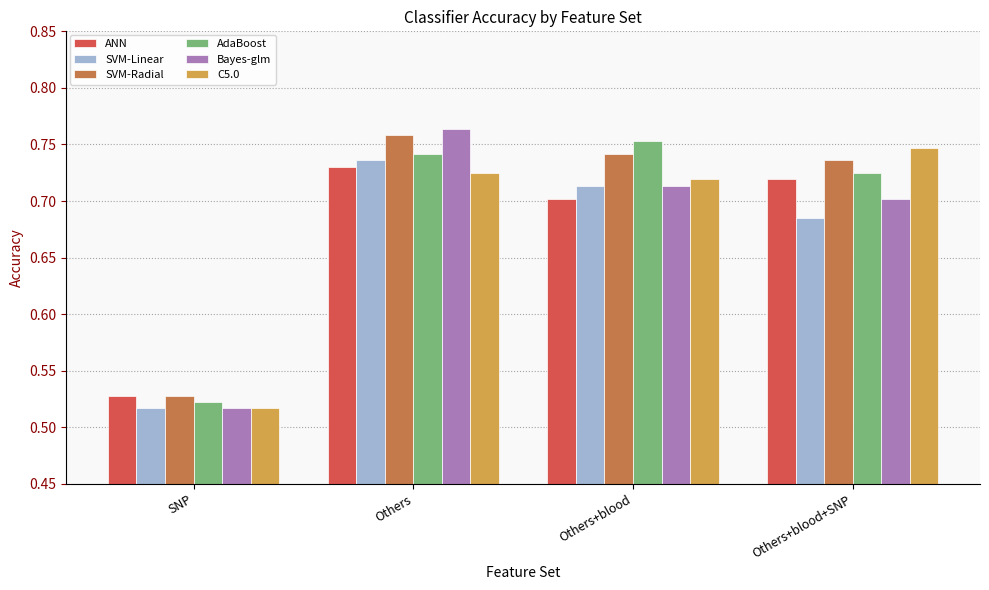

How many groups of bars are there?

4